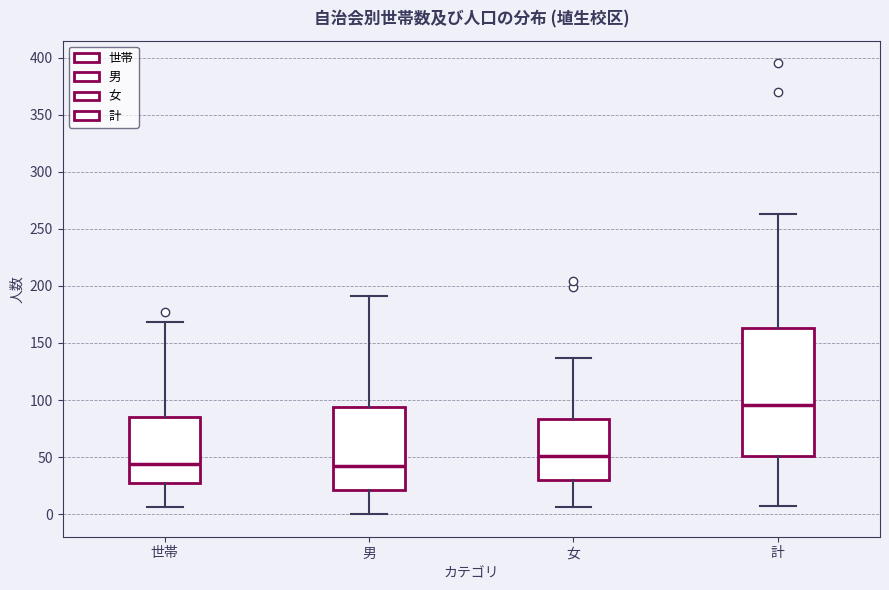

Reading left to right, read every box against the y-axis: the position of its median line, the range the box covers, and the ends of its whiskers. The values are not printed on the chart, so give them approximately, as read against the axis.

世帯: median 45, box 25 to 85, whiskers 5 to 170
男: median 40, box 20 to 95, whiskers 0 to 190
女: median 50, box 30 to 85, whiskers 5 to 135
計: median 95, box 50 to 165, whiskers 5 to 265